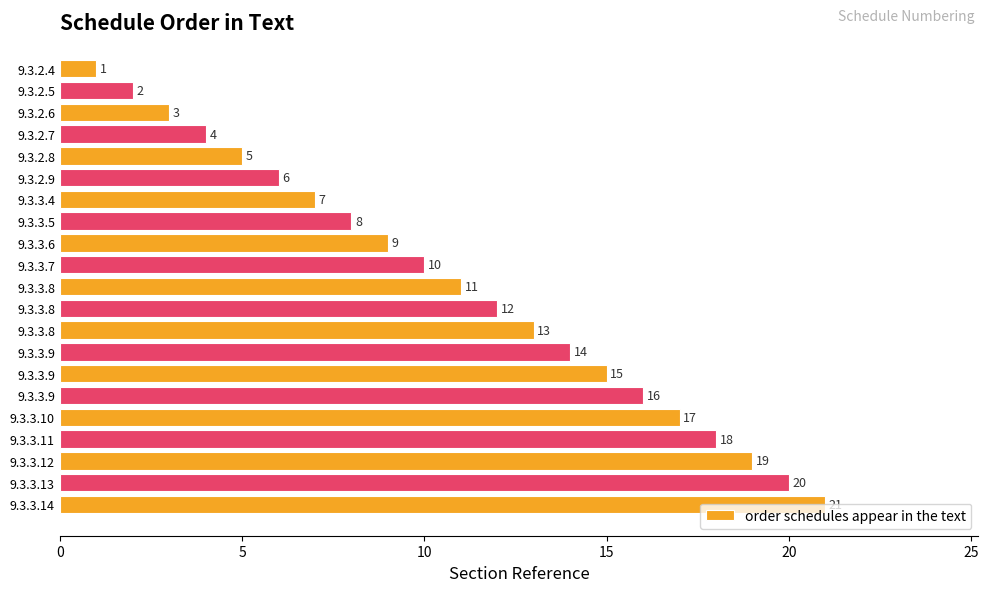

At which category does the chart reach its peak across all series?

9.3.3.14